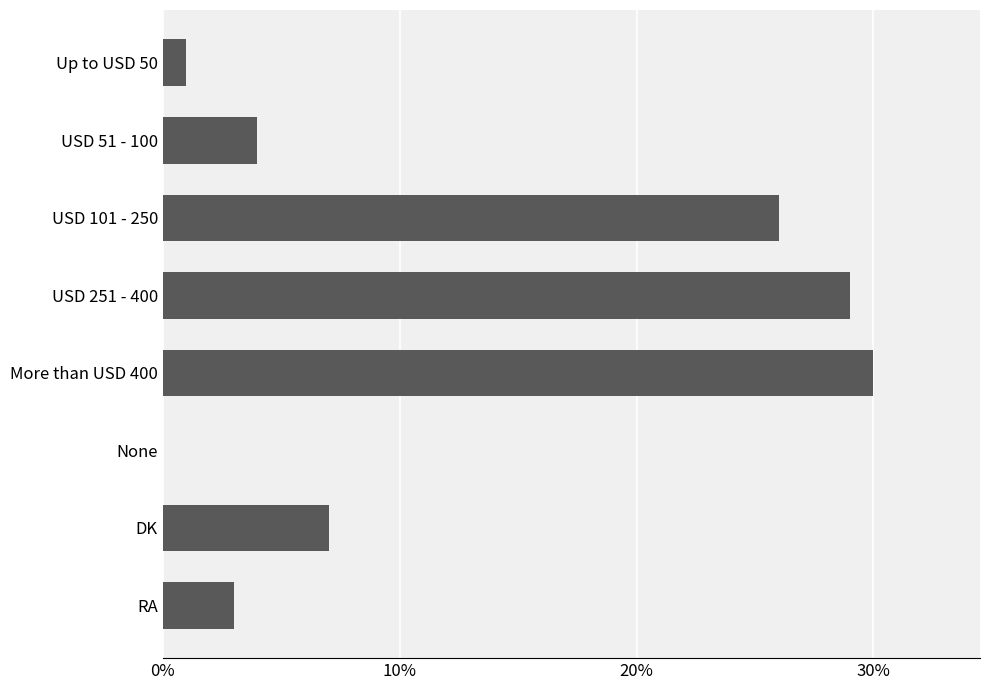

What is the change in value from USD 251 - 400 to DK?

-22